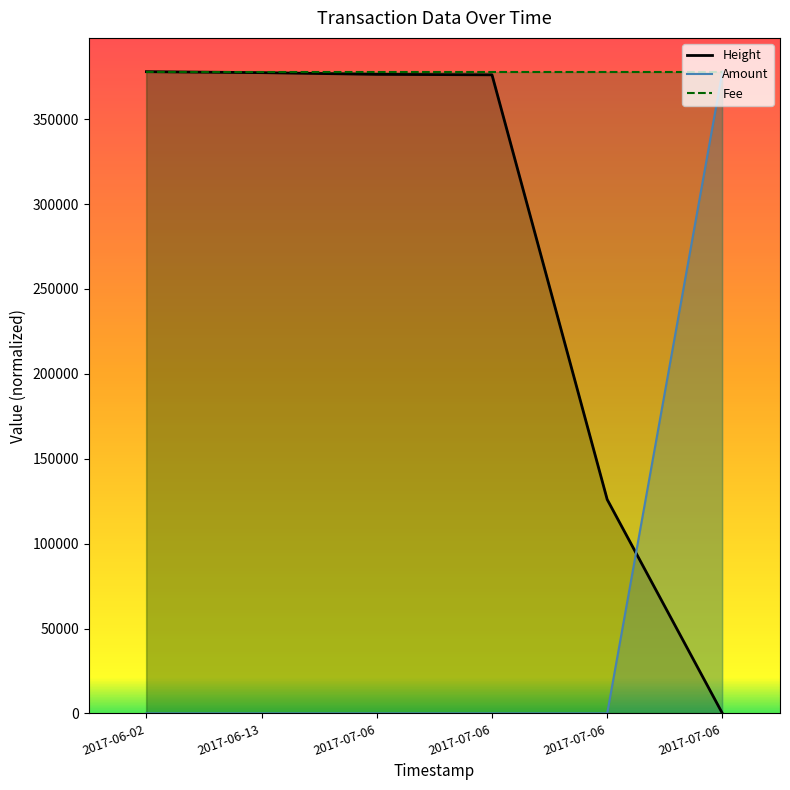

Which series has the widest spread of values?

Height